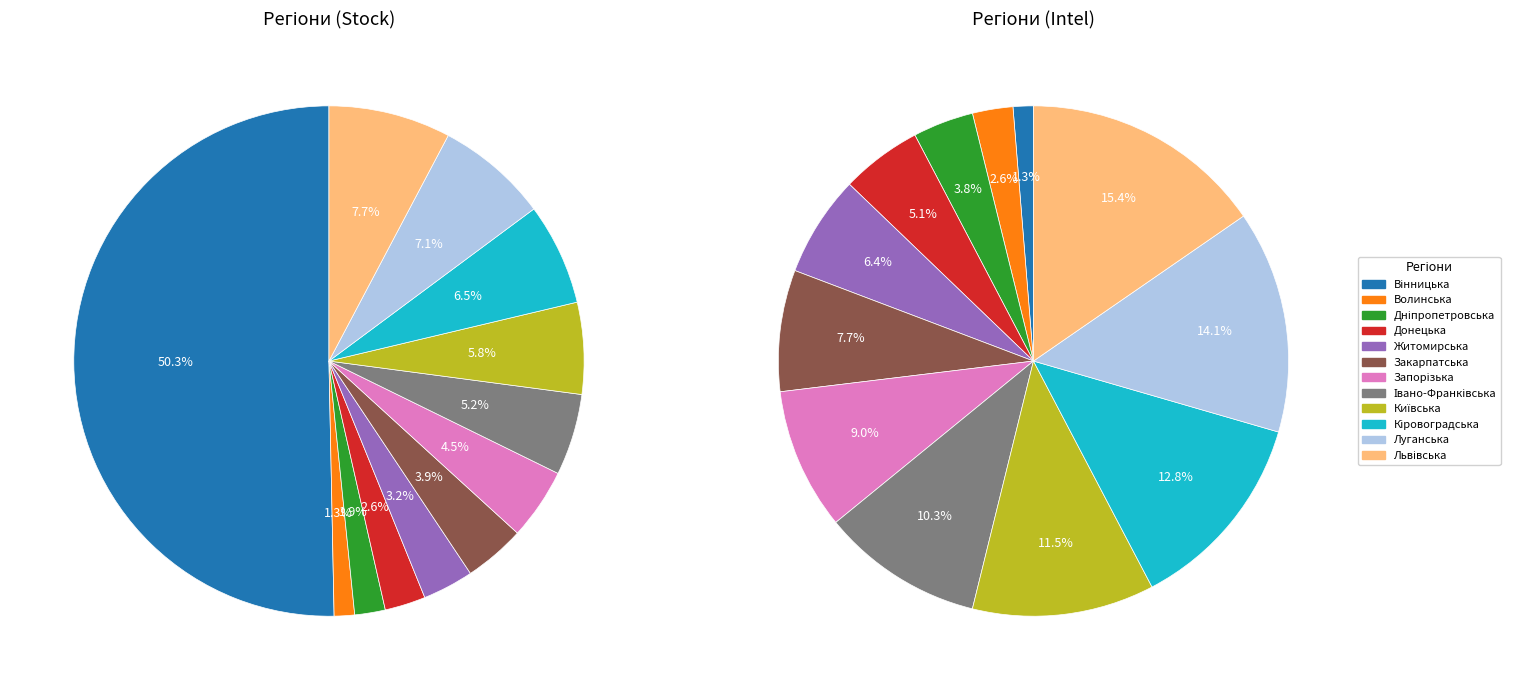

What percentage do Запорізька and Вінницька together represent?

10.3%